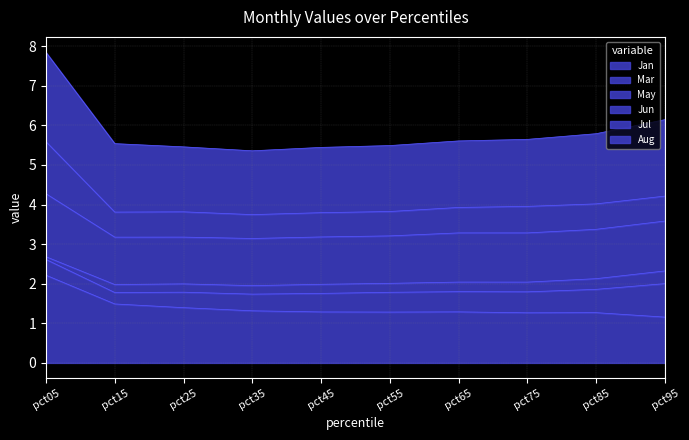

What is the sum of the Aug values at pct65 and pct45?

4.0